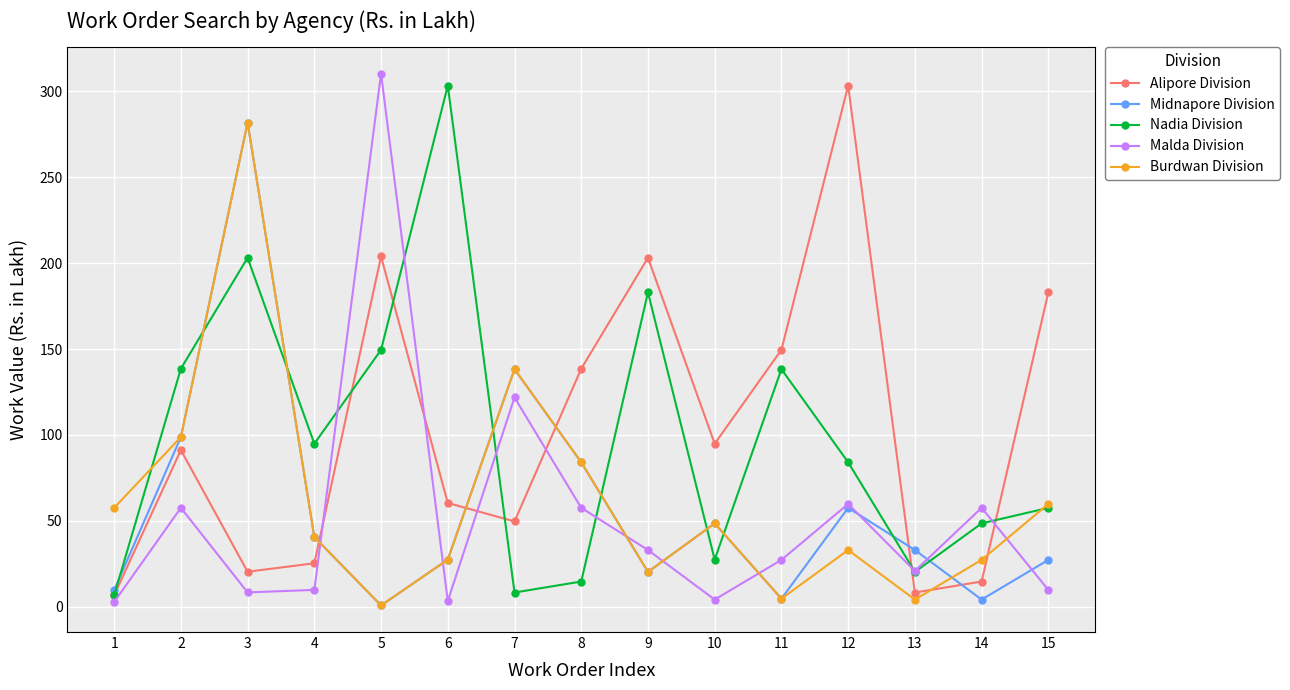

What is the smallest value displayed?

0.9